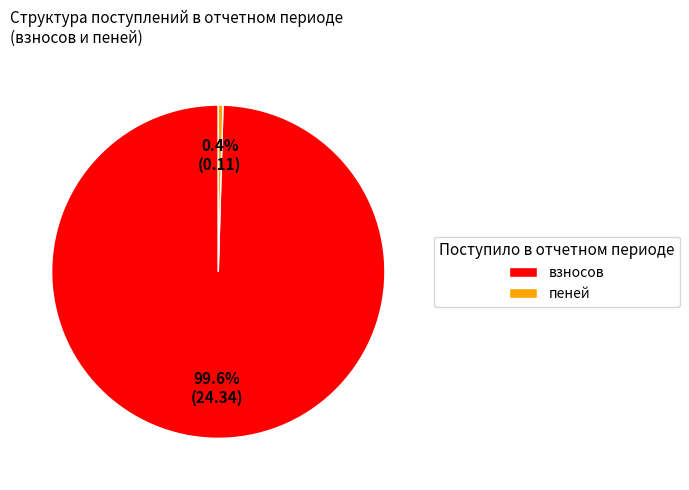

What portion of the pie excludes пеней?

99.6%